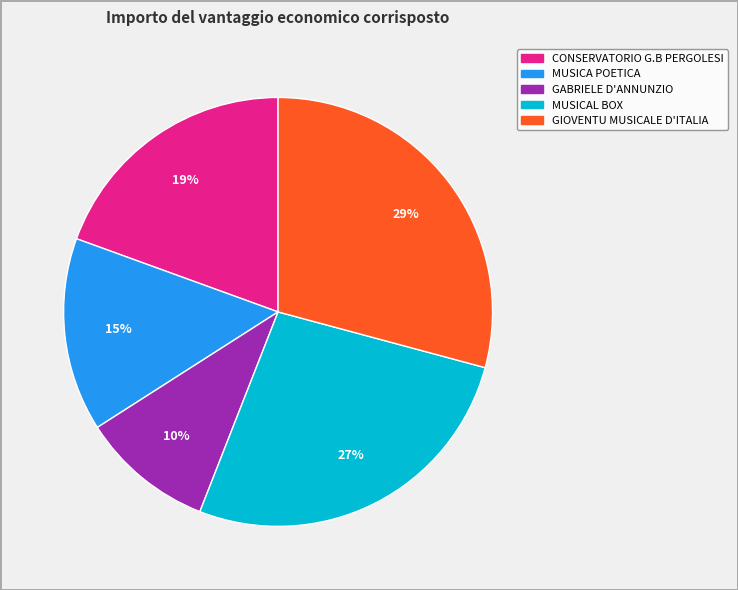

To the nearest percent, what is the average slice percentage?

20%